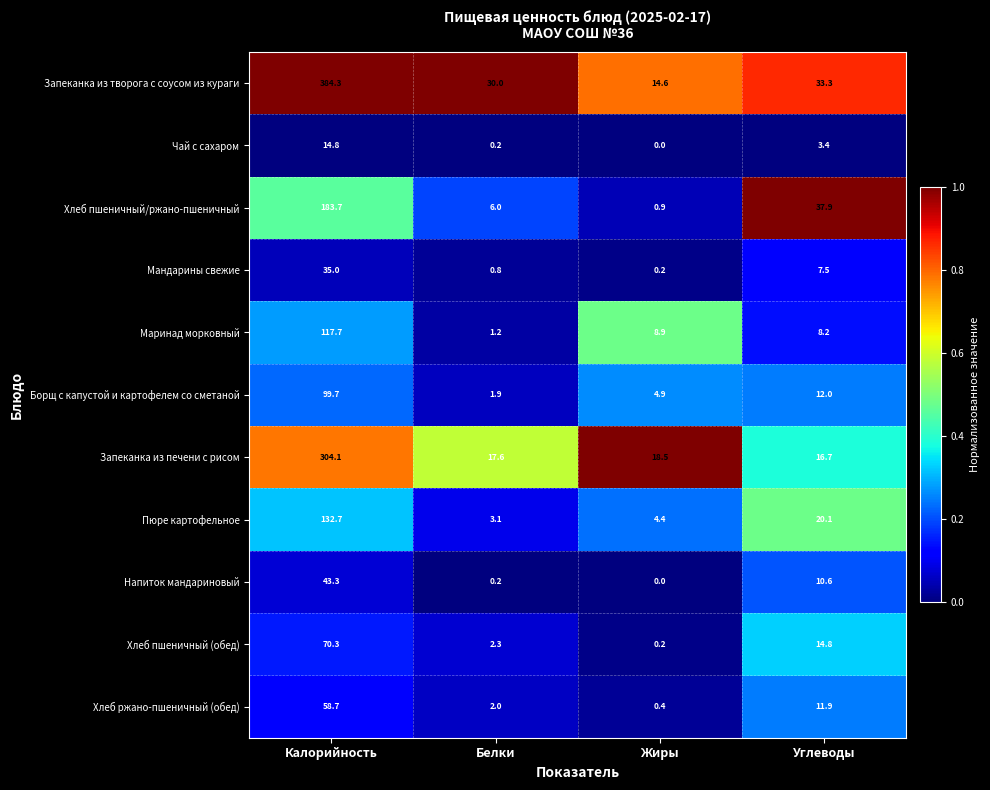

At how many categories does at least one series exceed 0?

4